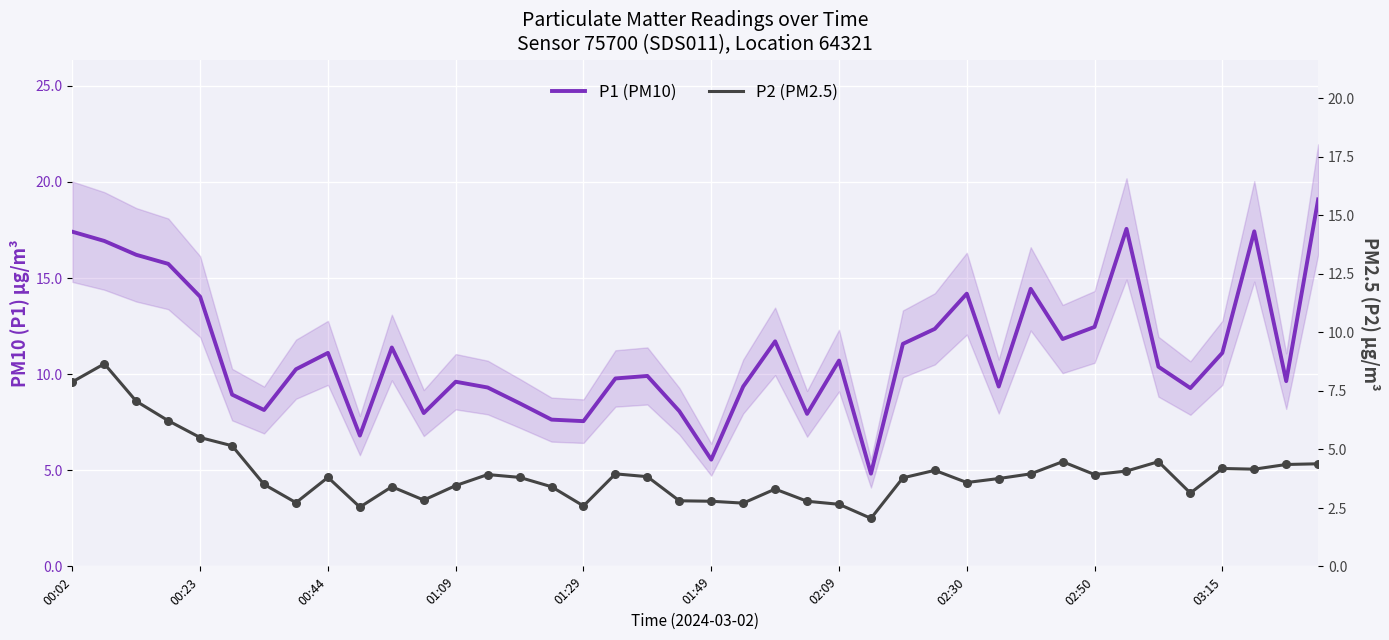

Which series has the widest spread of Y values?

P1 (PM10)